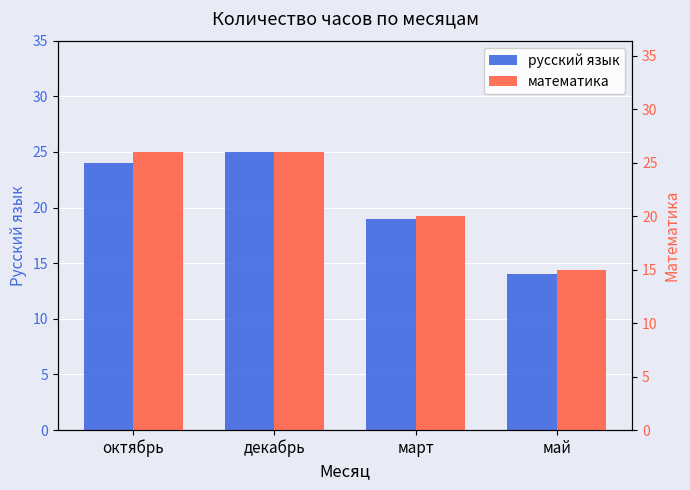

At октябрь, list the series in order from largest to smallest.

математика, русский язык